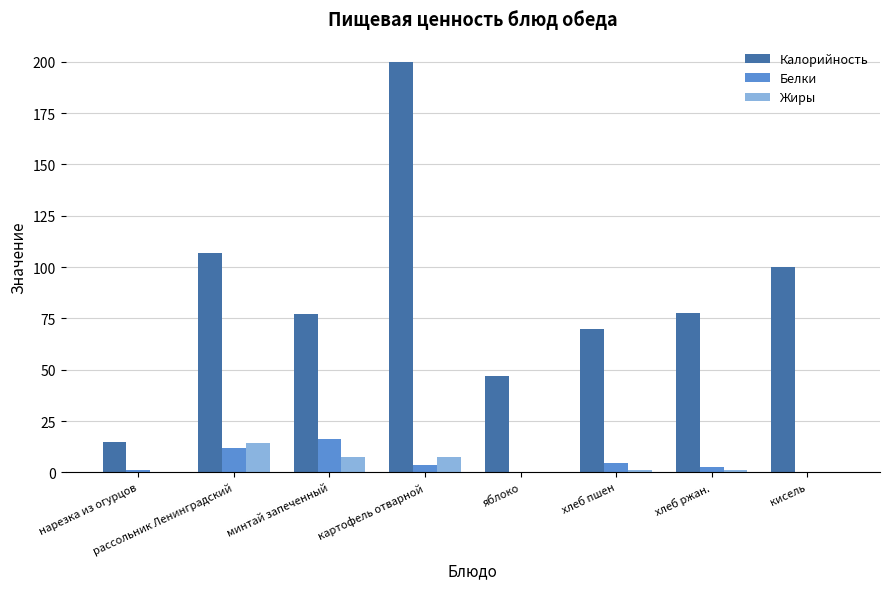

What is the sum of the Жиры values at рассольник Ленинградский and яблоко?

14.2